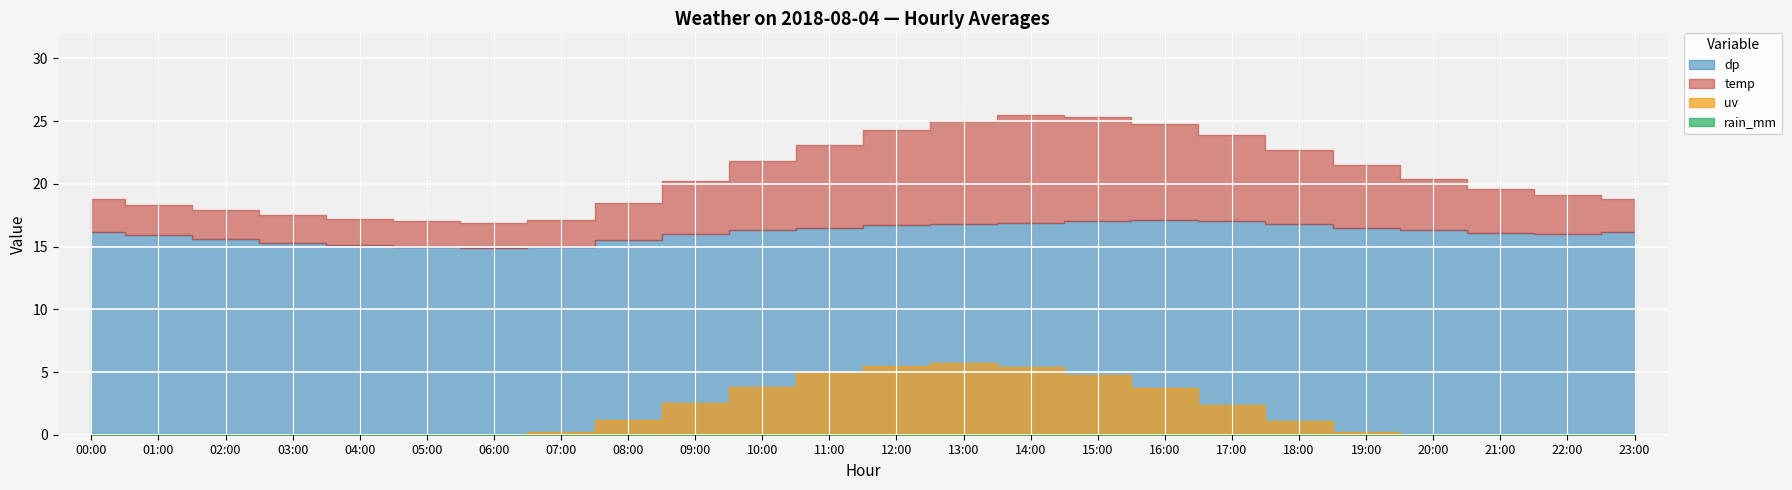

What is the average value of the uv series?

1.7